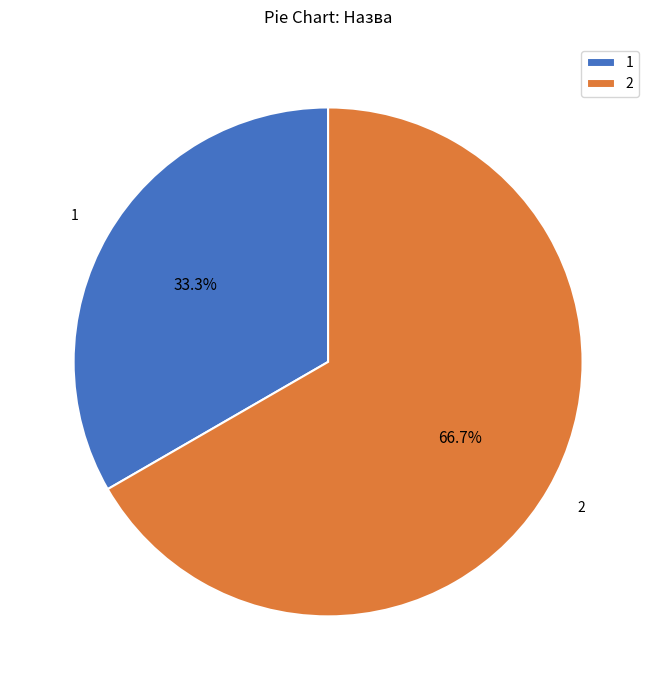

Is 2 the majority of the pie?

Yes